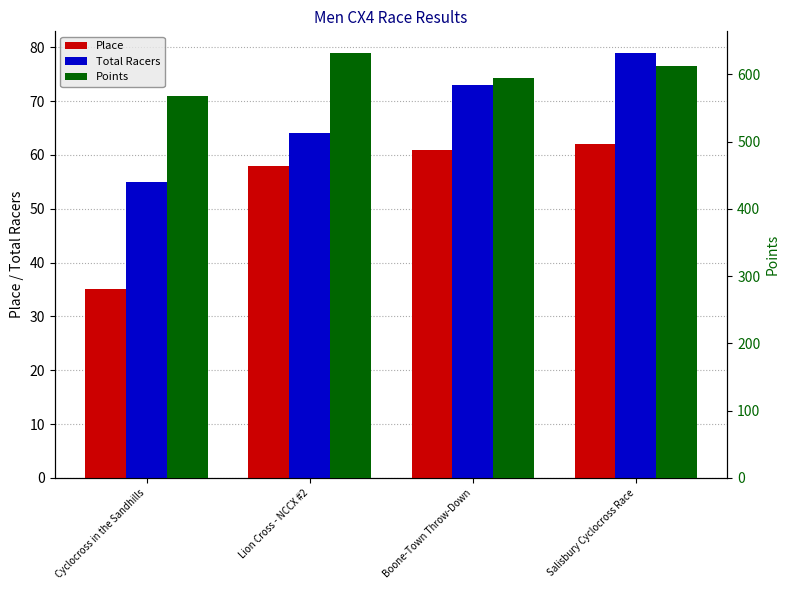

How many values in the Points series are below 612?

2